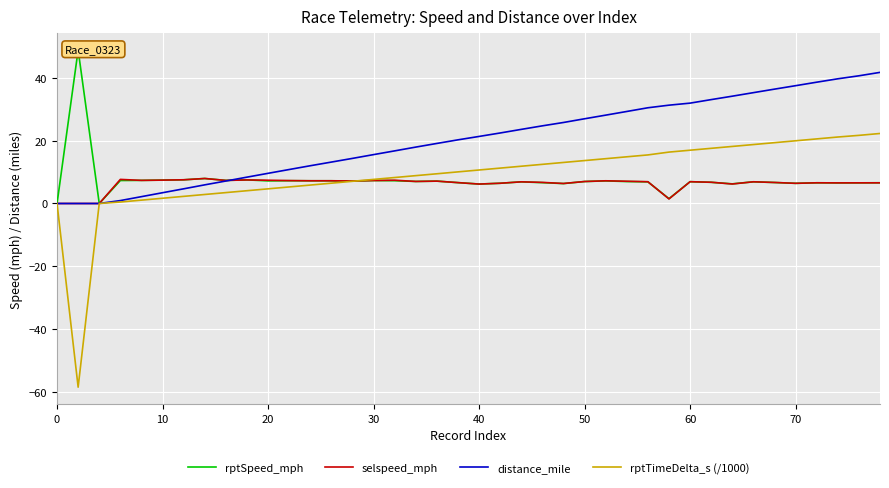

Rank the series by their maximum value, from lowest to highest.

selspeed_mph, rptTimeDelta_s (/1000), distance_mile, rptSpeed_mph